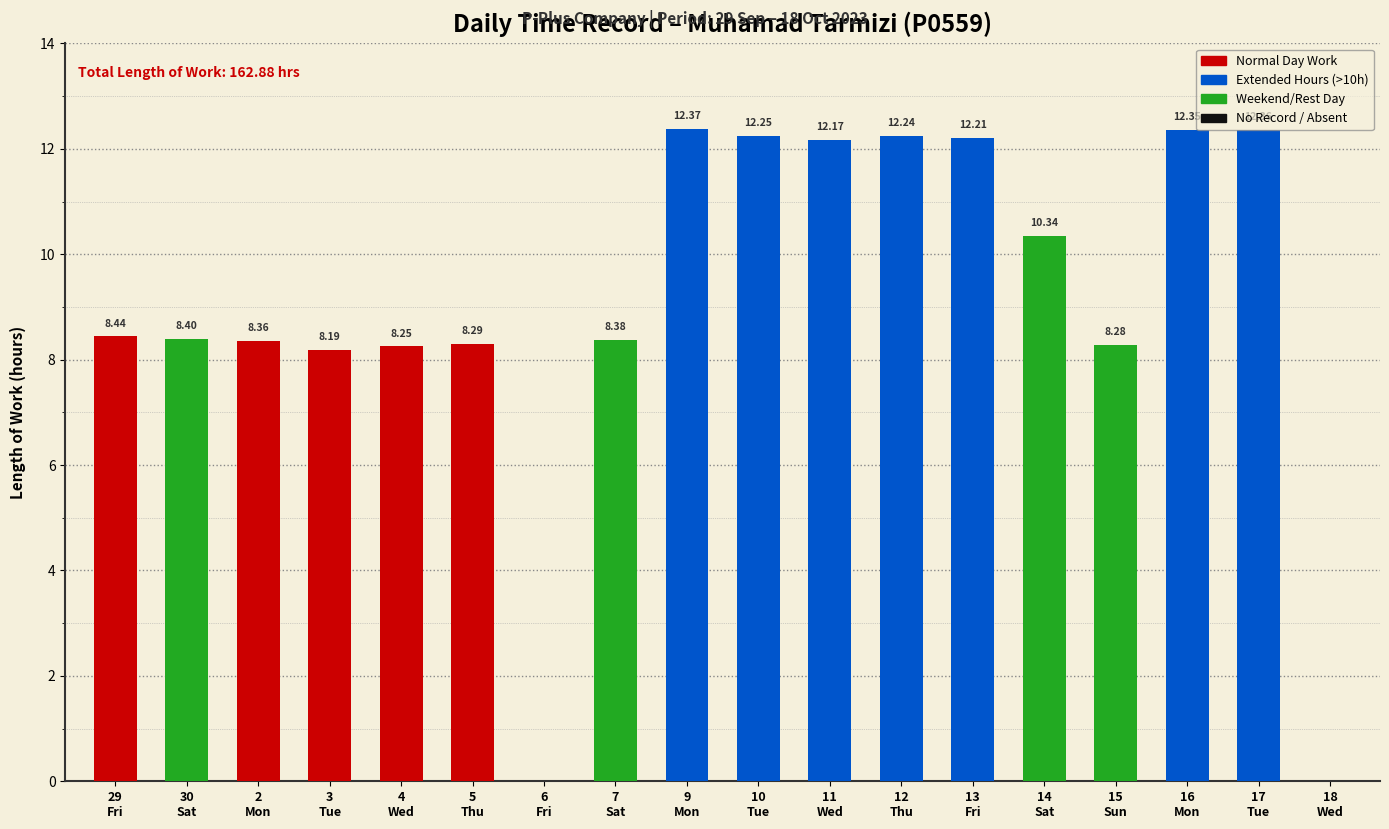

How many distinct data groups are displayed?

1